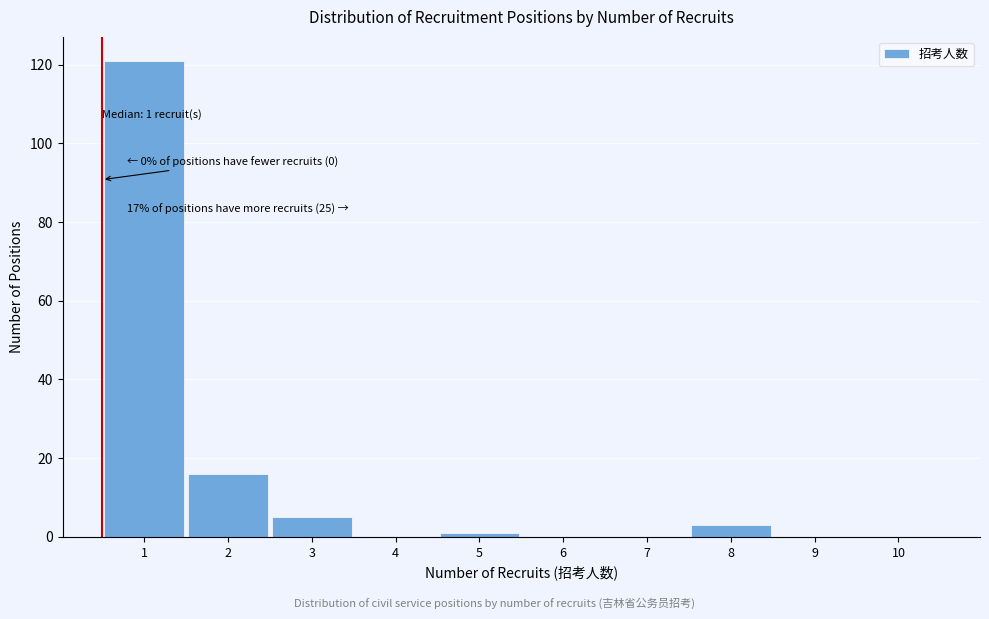

Reading left to right, transcribe all the data shown in this chart.

1=121	2=16	3=5	4=0	5=1	6=0	7=0	8=3	9=0	10=0